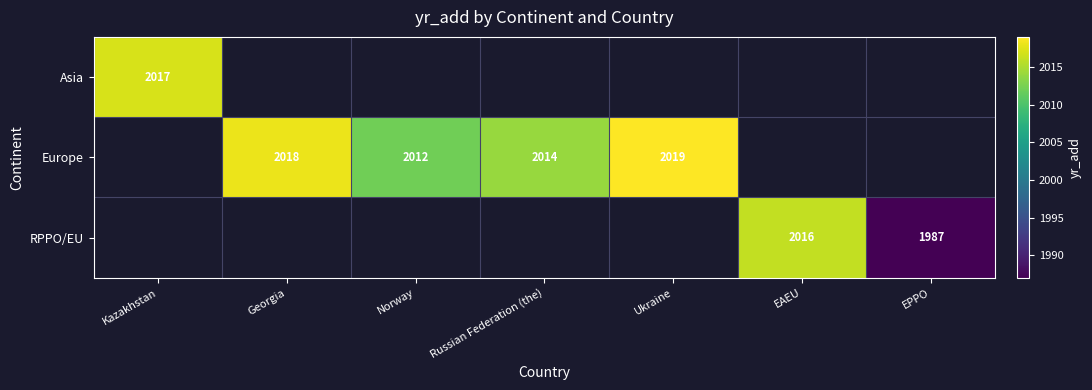

True or false: RPPO/EU has a value of 974 at EAEU.

False